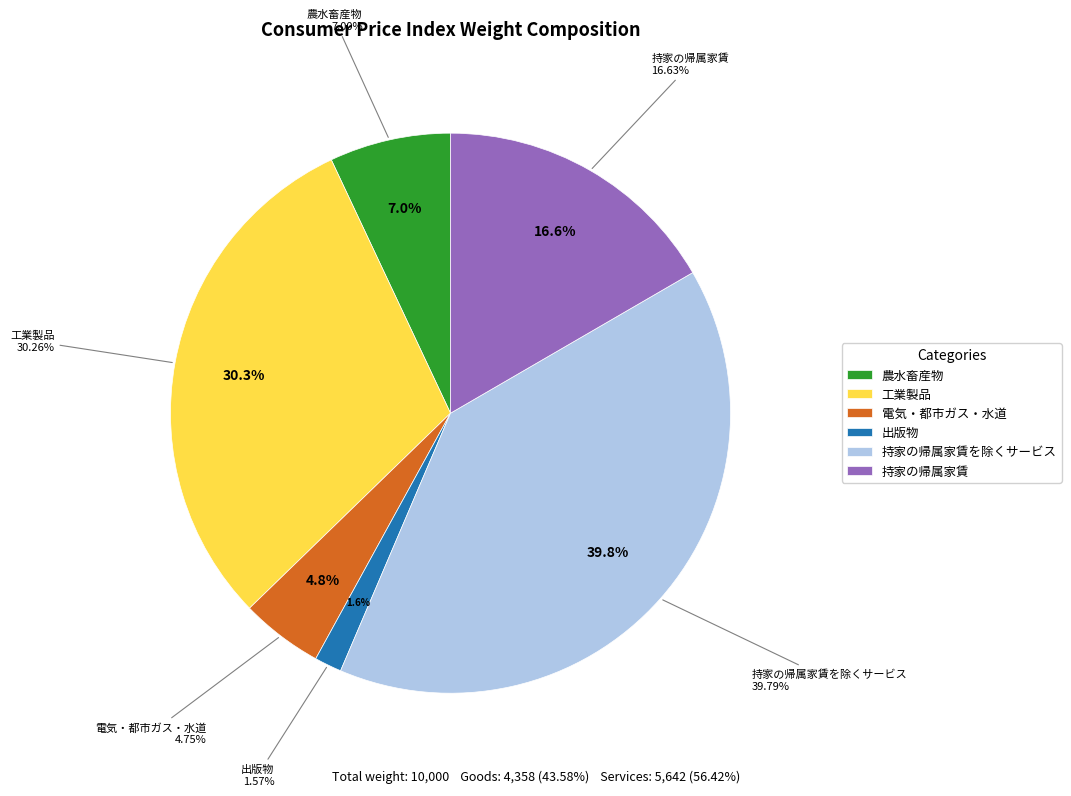

Combined, do サービス and 商品 account for over 50%?

Yes